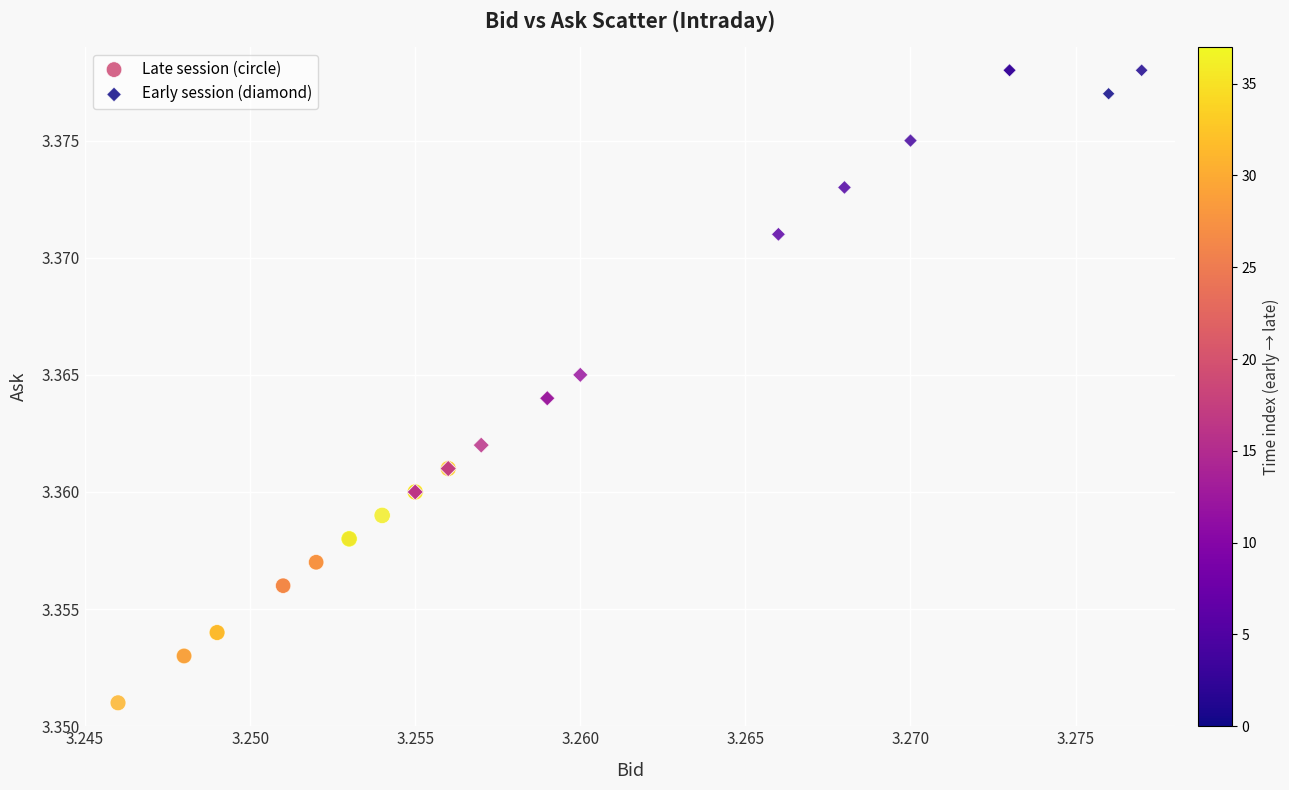

What are all the series names shown in the legend?

Late session (circle), Early session (diamond)